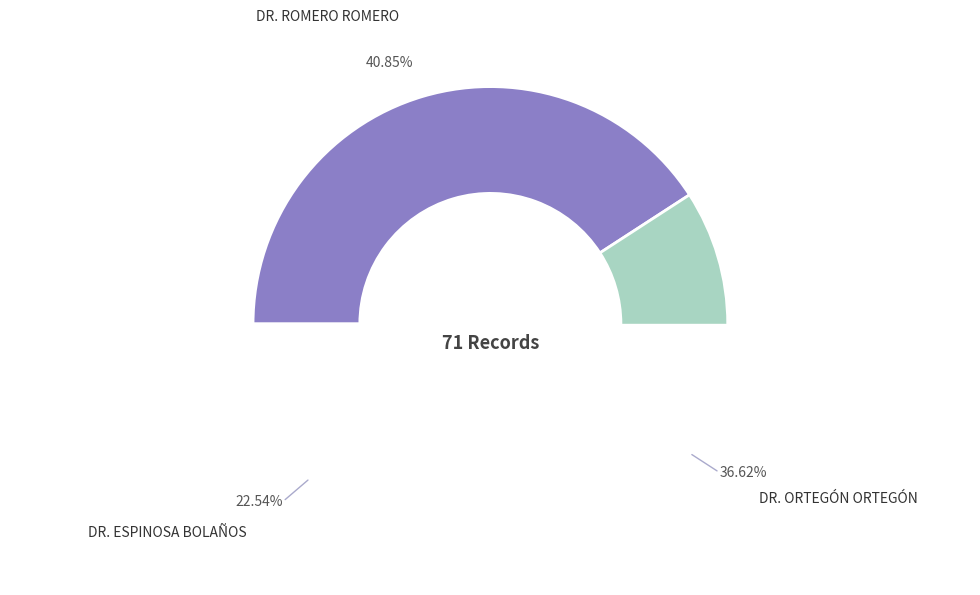

Rank the categories by value from highest to lowest.

DR. JOSE RODRIGO ROMERO ROMERO, DR. LUIS GILBERTO ORTEGÓN ORTEGÓN, DR. ALBERTO ESPINOSA BOLAÑOS